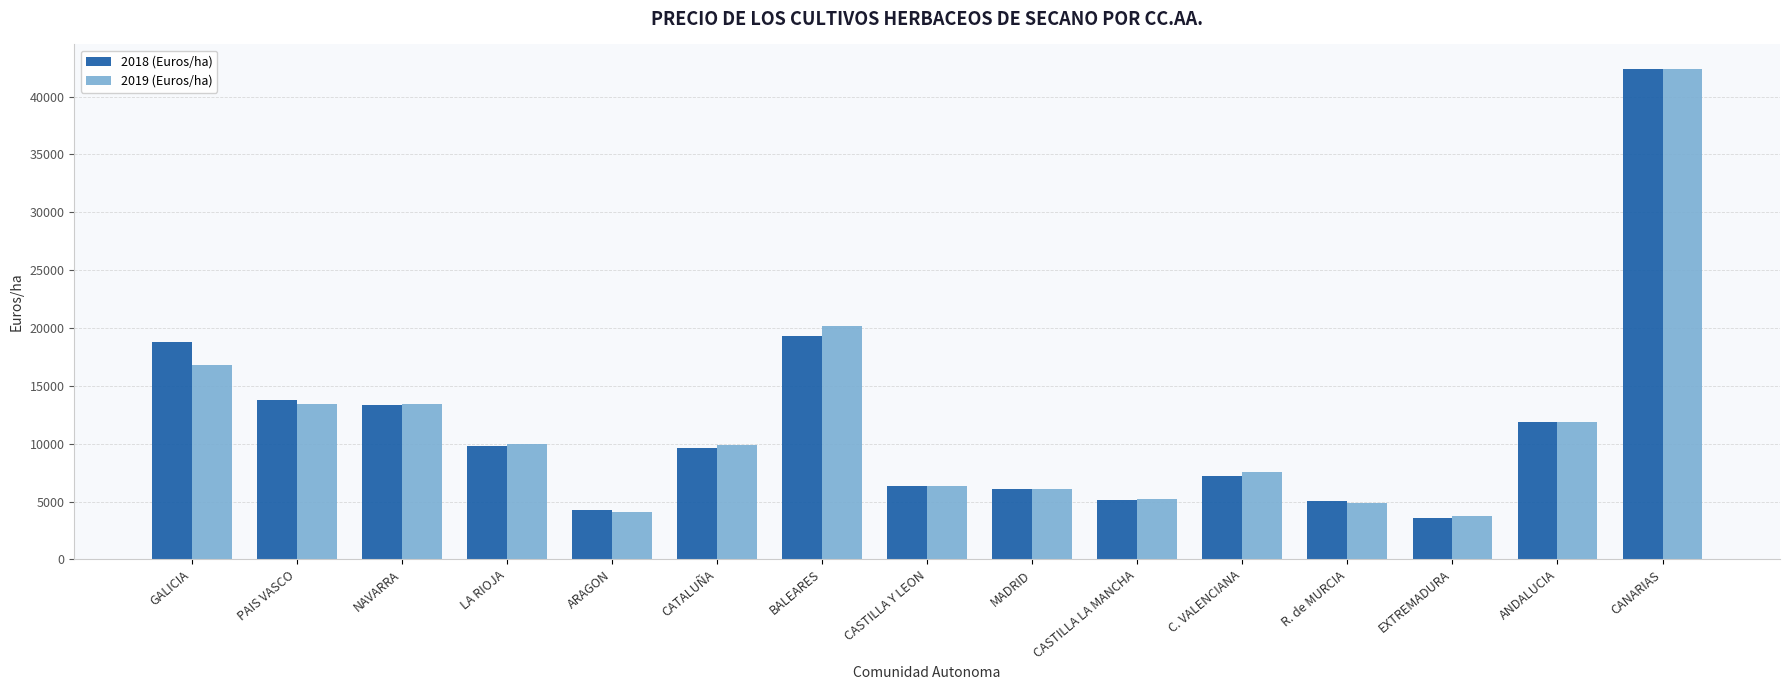

What is the maximum value shown in the chart?

42385.2